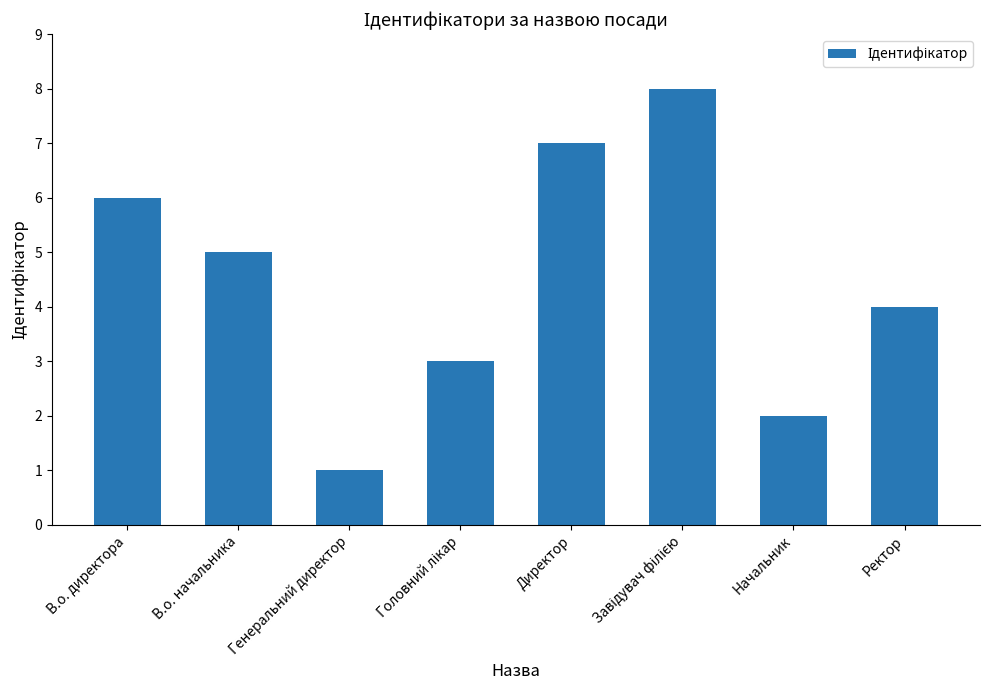

What is the minimum value shown in the chart?

1